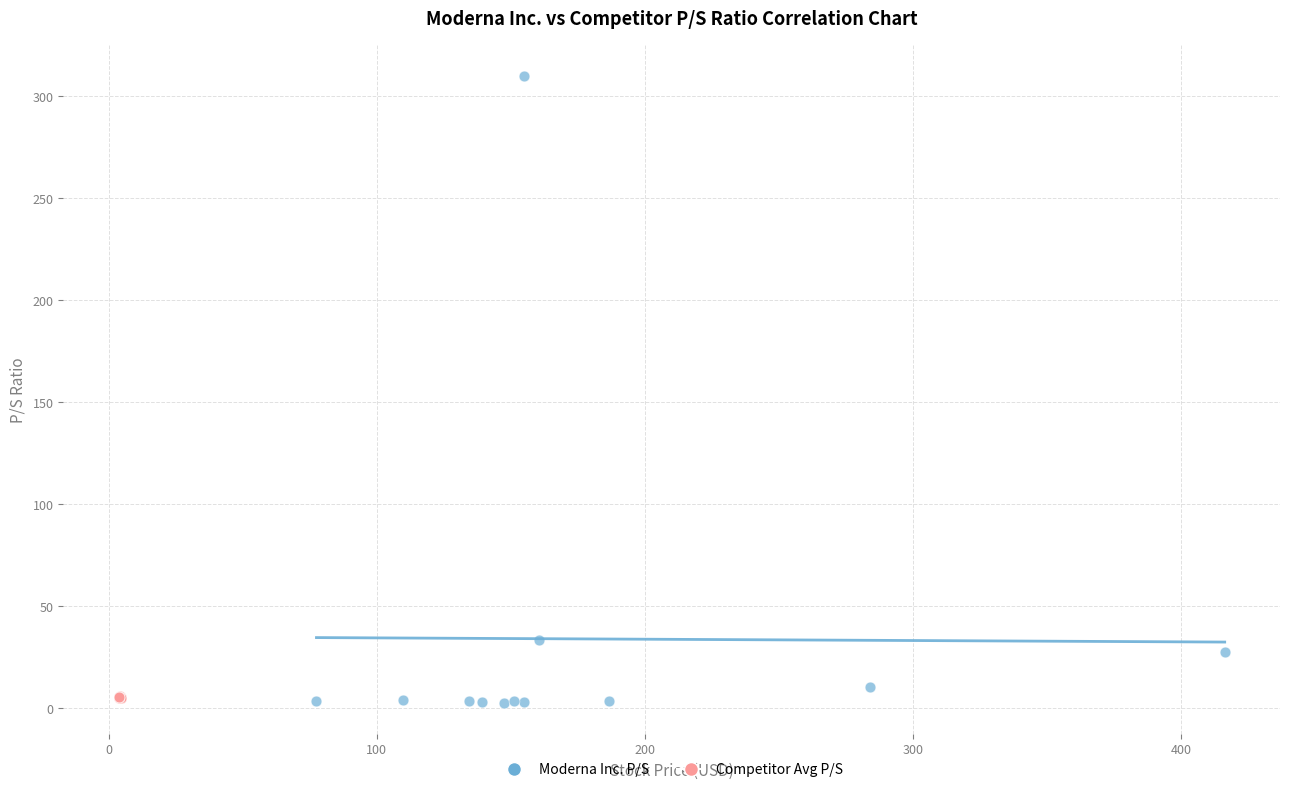

Which series has the widest spread of Y values?

Moderna Inc. P/S